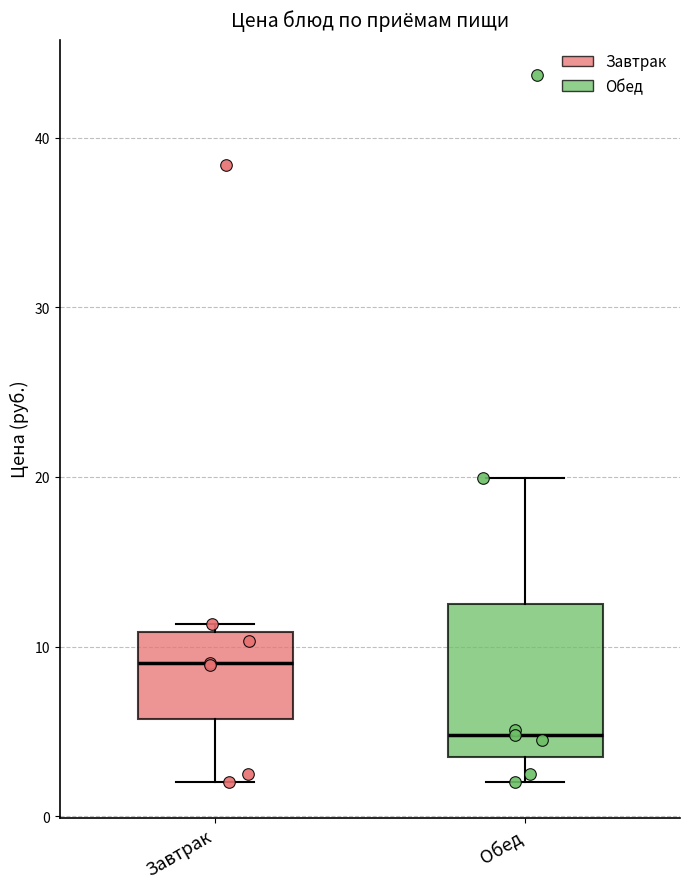

Reading left to right, transcribe this box plot: for each box, give where its median line is, the range the box spans, and where its two whiskers end, as read against the y-axis. The values are not printed on the chart, so give them approximately, as read against the axis.

Завтрак: median 9, box 6 to 11, whiskers 2 to 11 (just above the box's upper edge)
Обед: median 5, box 4 to 13, whiskers 2 to 20